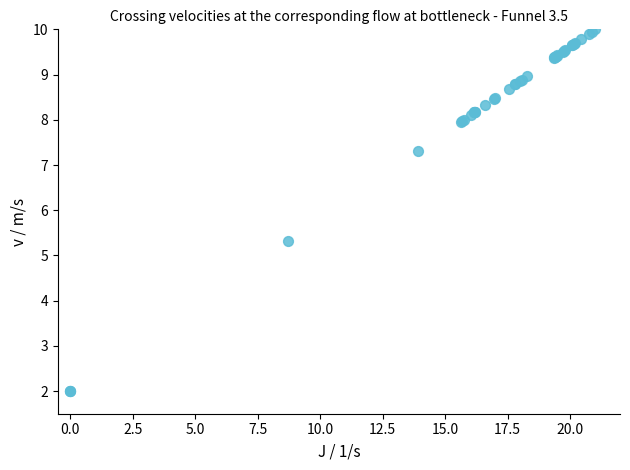

What Y value in the scatter plot is closest to 6?

5.3